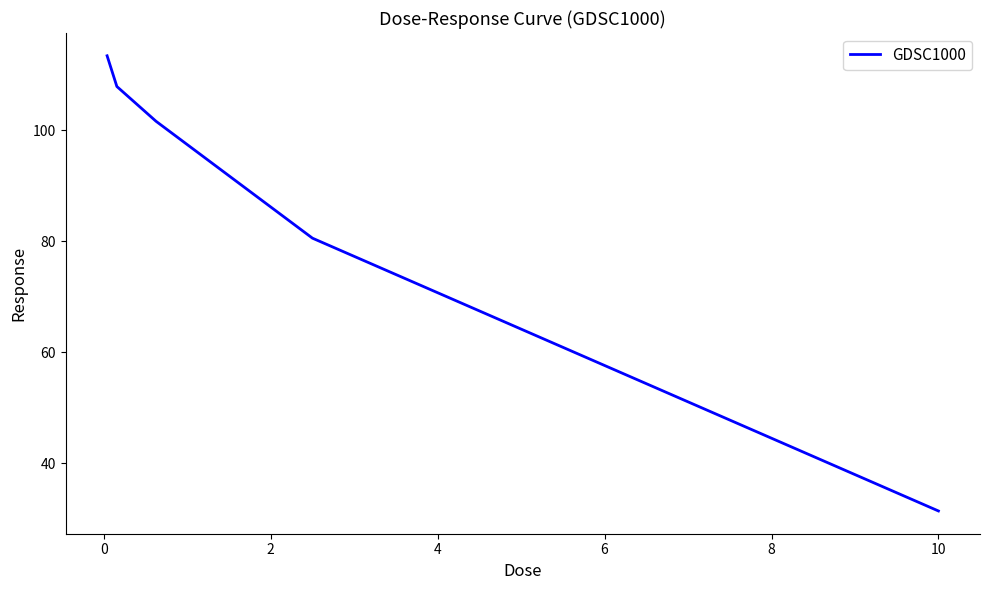

True or false: the data has more than 1 interior local peaks.

False